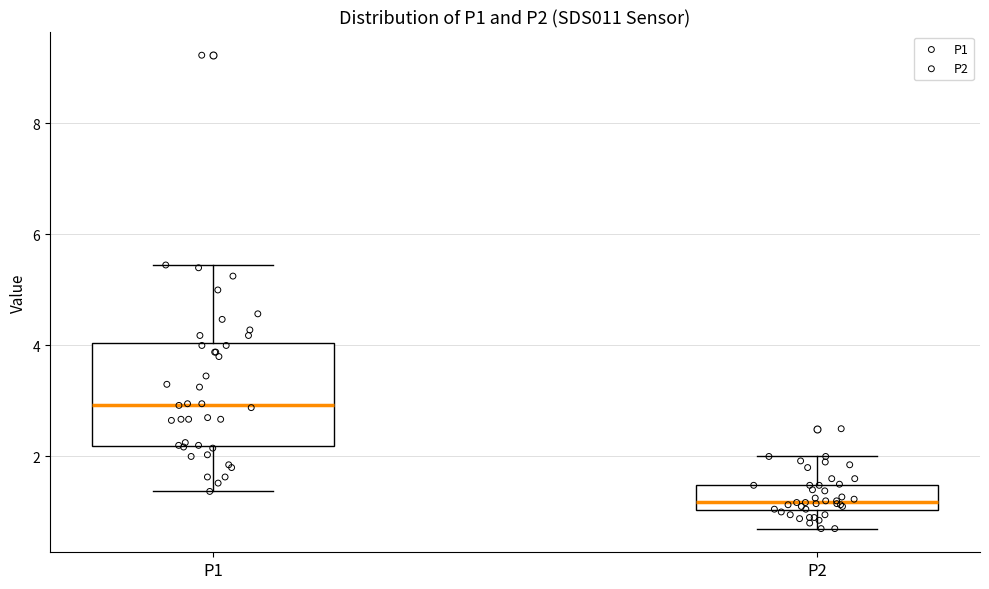

Which box is the tallest, from its lower edge to its upper edge?

P1